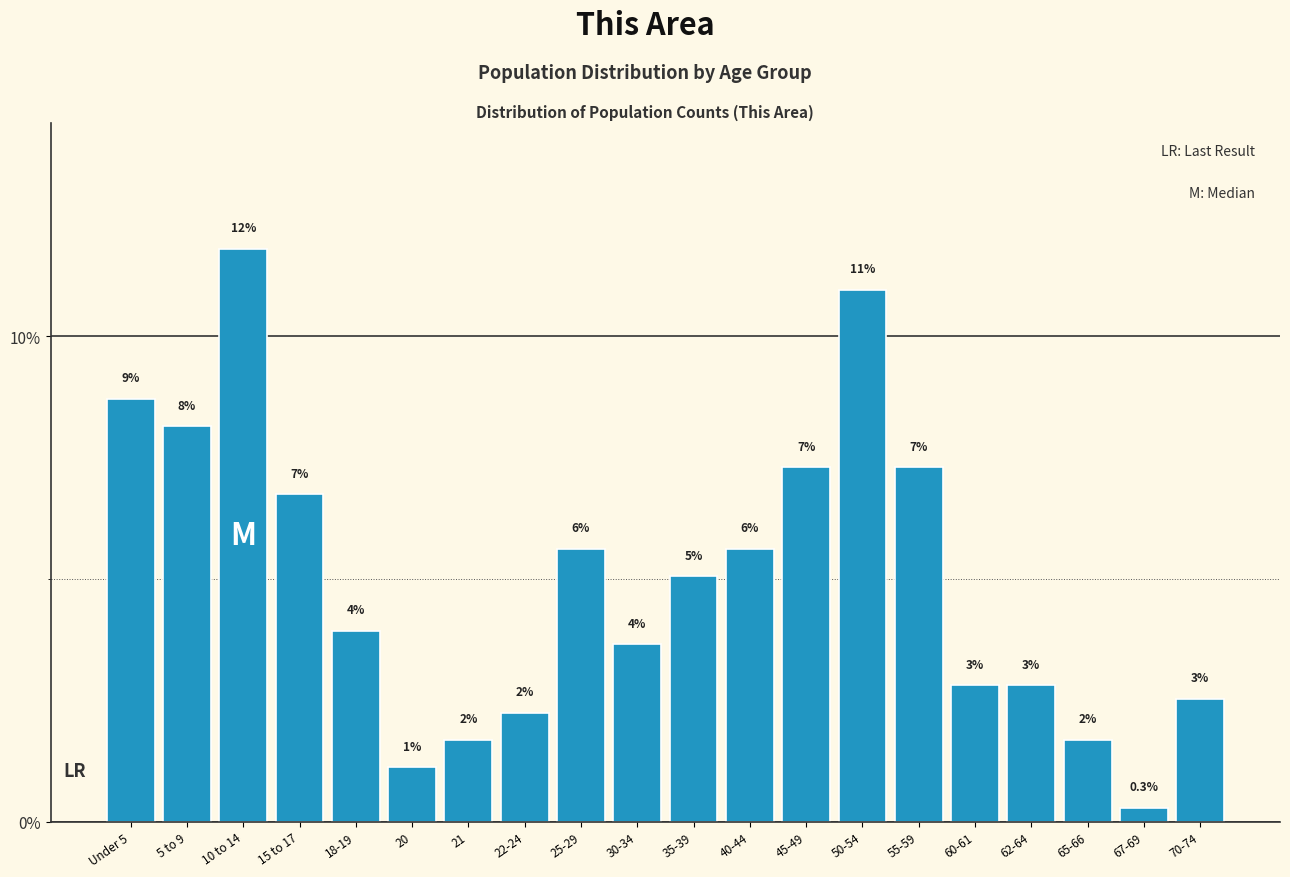

Are the bars horizontal?

No